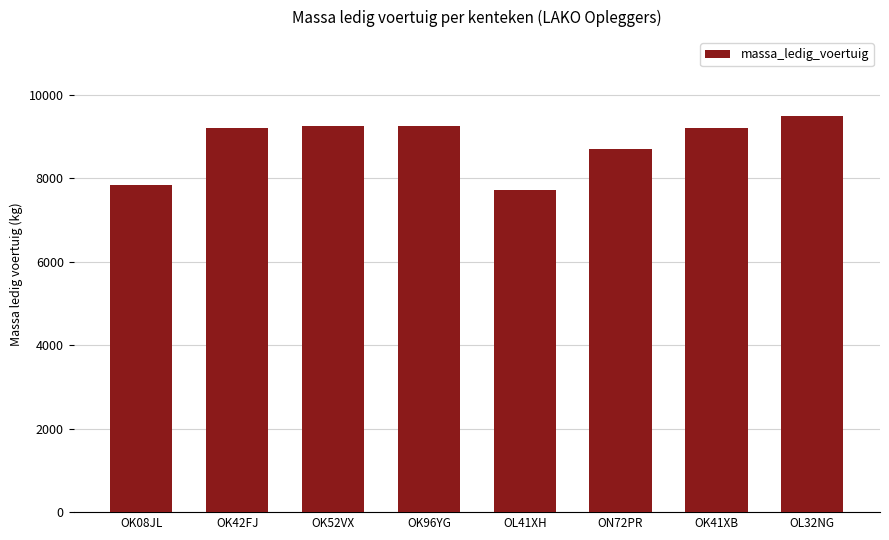

What is the difference between the maximum and minimum values?

1760